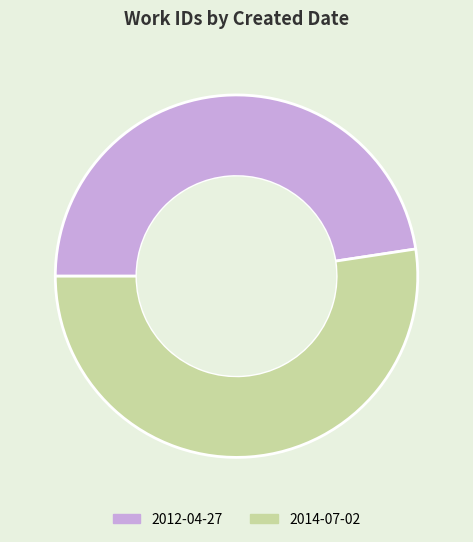

Do 2012-04-27 and 2014-07-02 together represent more than half of the pie?

Yes